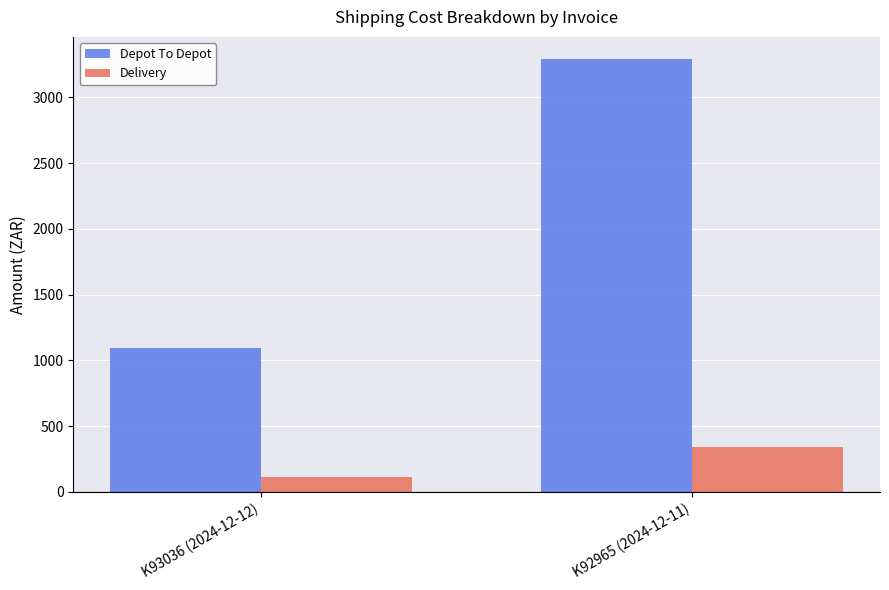

At how many categories does at least one series exceed 2790?

1